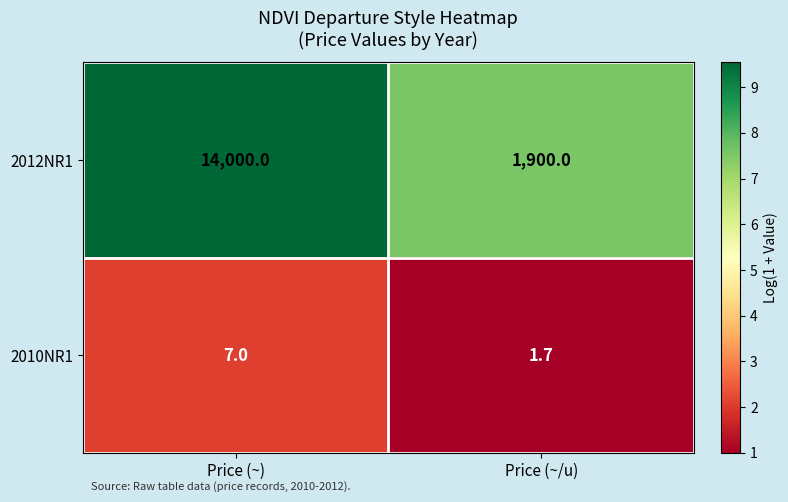

At which category is the sum across all series the highest?

Price (~)